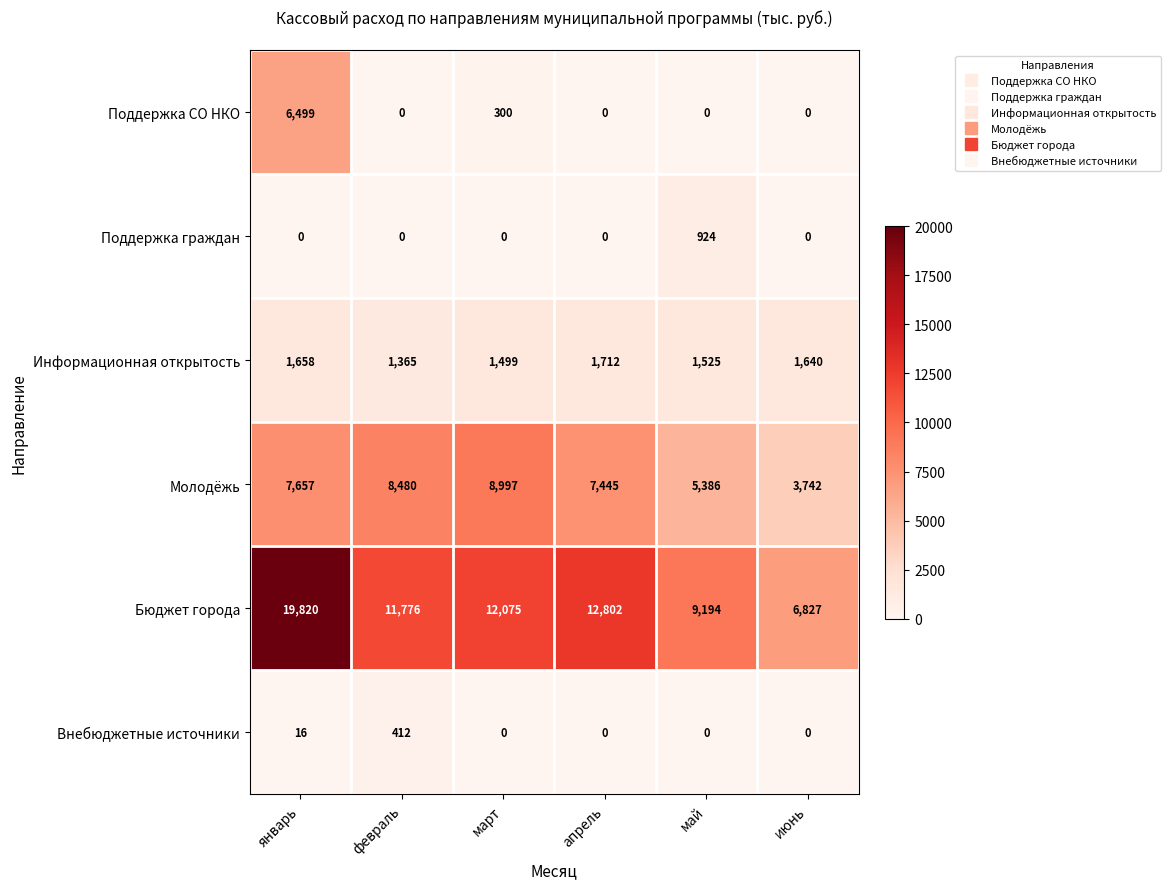

What is the greatest value displayed?

19820